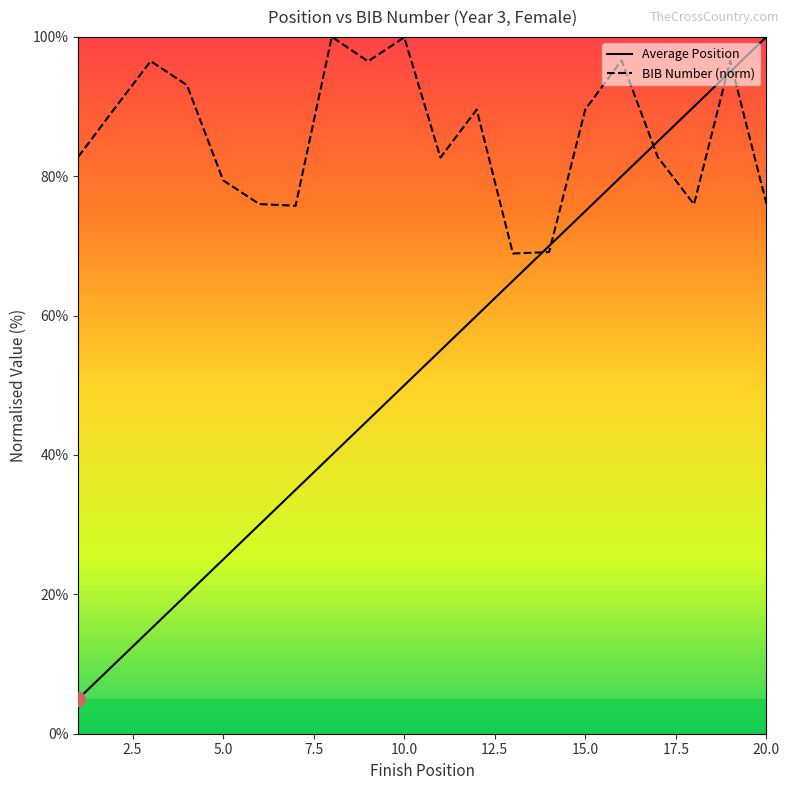

How many intersections are there between BIB Number (norm) and Average Position?

5